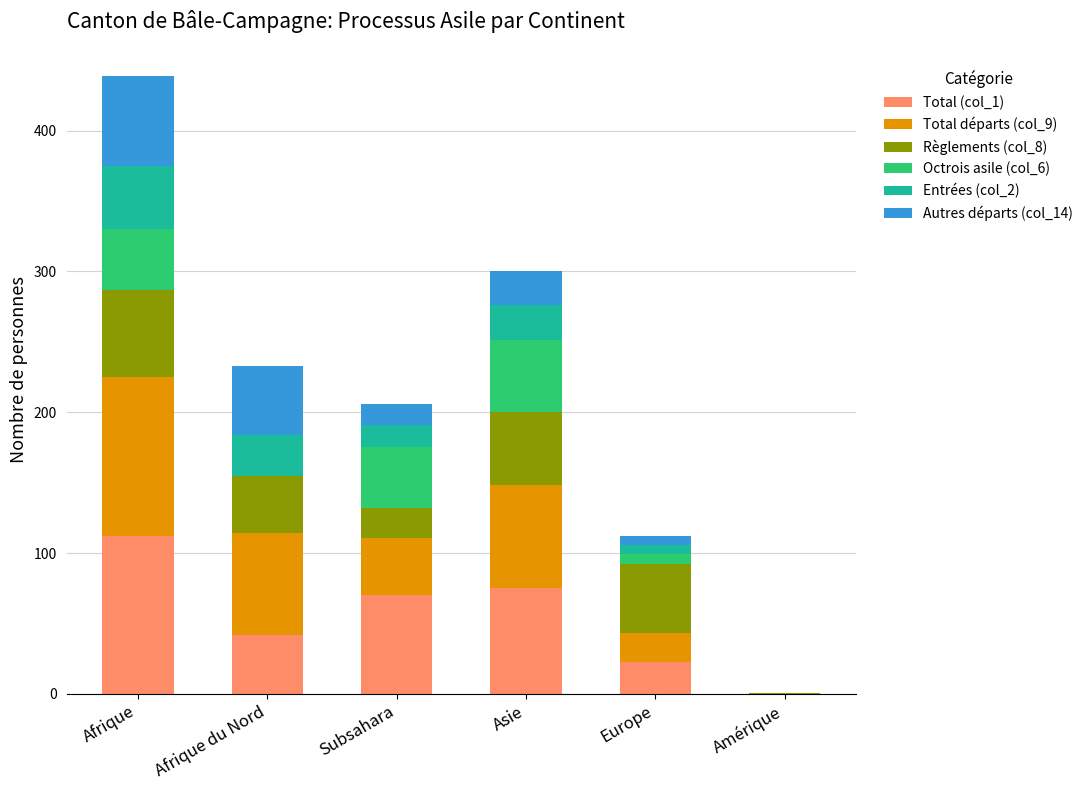

What is the total value across all series at Afrique du Nord?

233